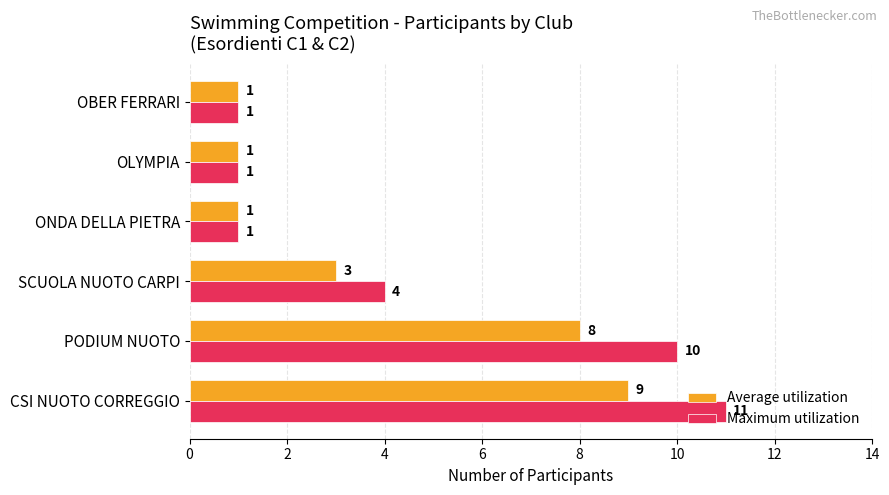

At which category is the sum across all series the highest?

CSI NUOTO CORREGGIO